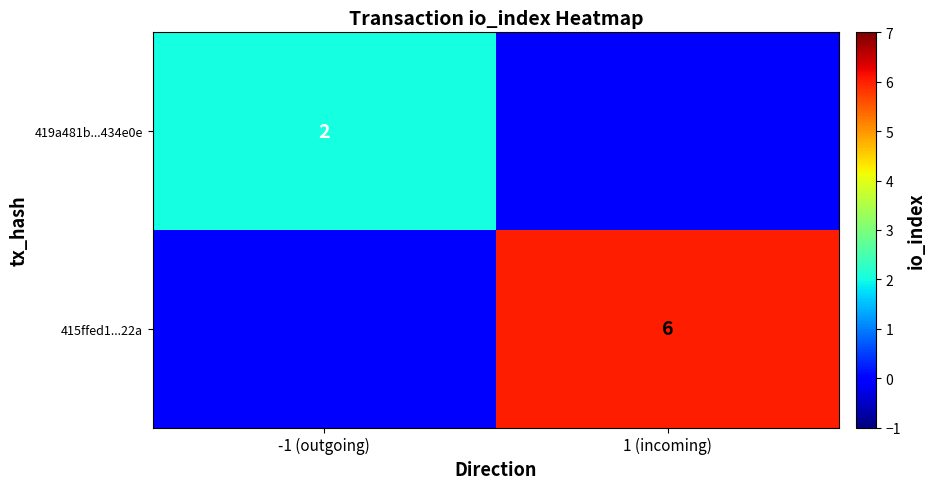

At how many categories does at least one series exceed 4?

1